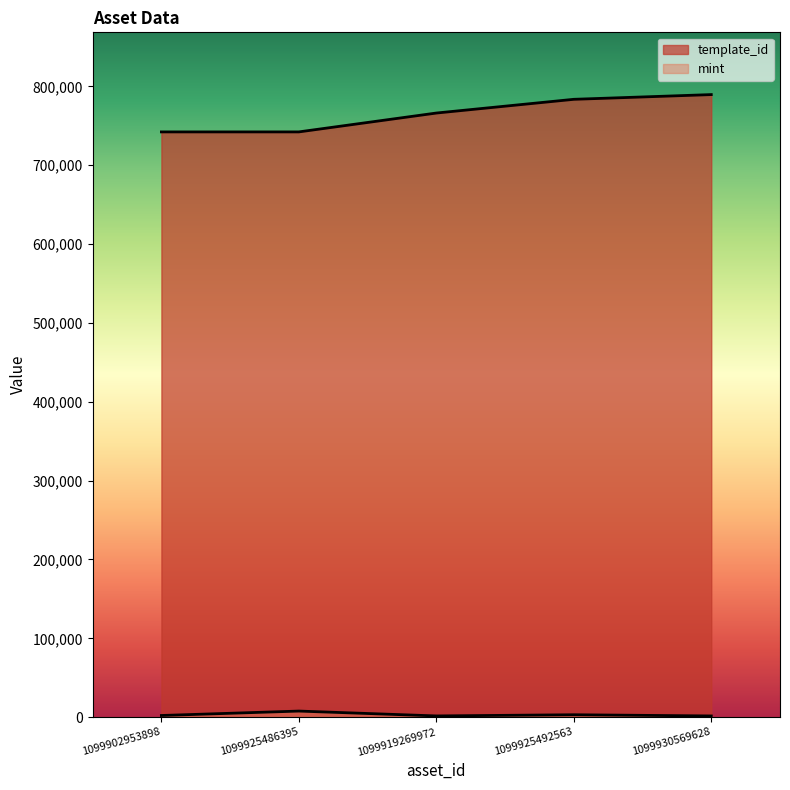

True or false: template_id and mint intersect in this chart.

False